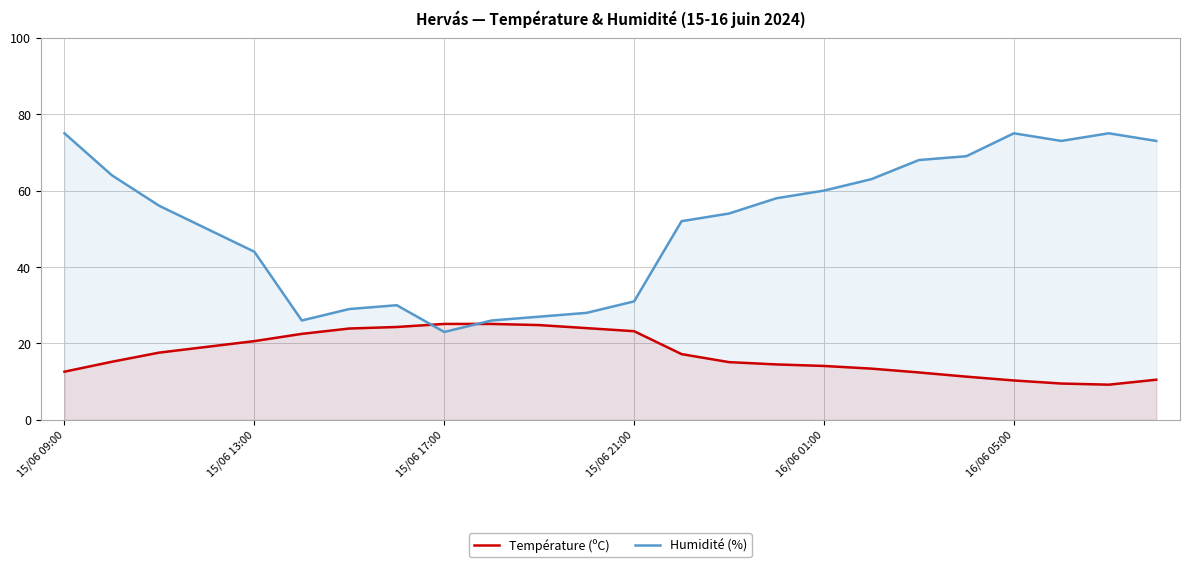

How many intersections are there between Température (ºC) and Humidité (%)?

2